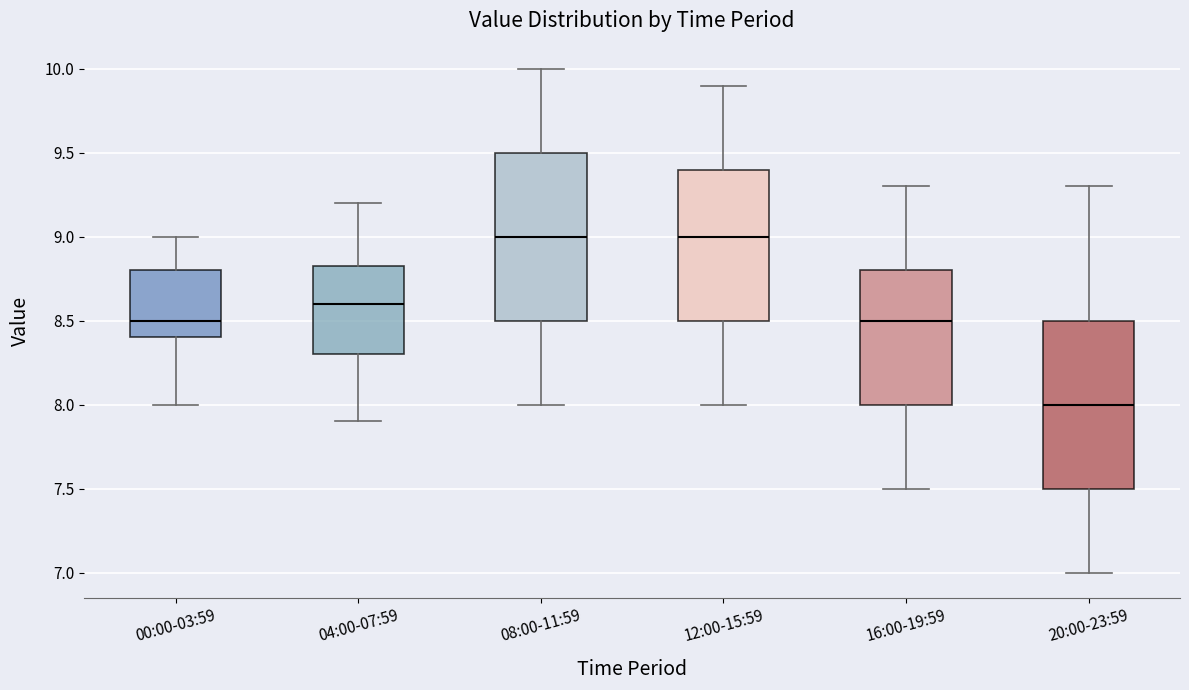

Which box's median line is the lowest?

20:00-23:59